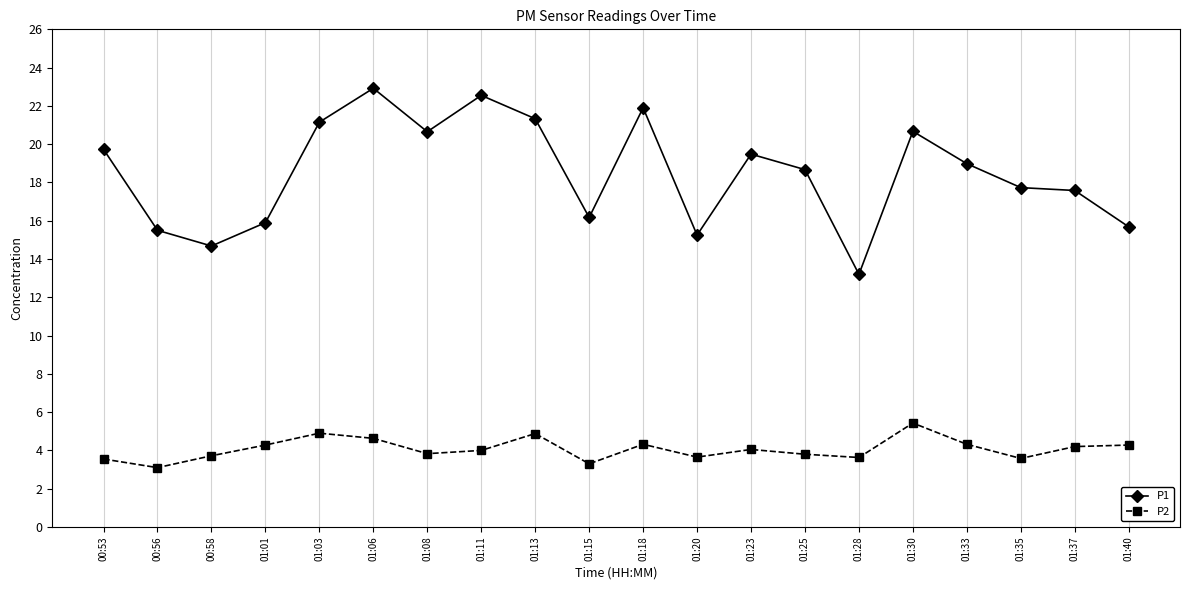

True or false: P1 and P2 intersect in this chart.

False